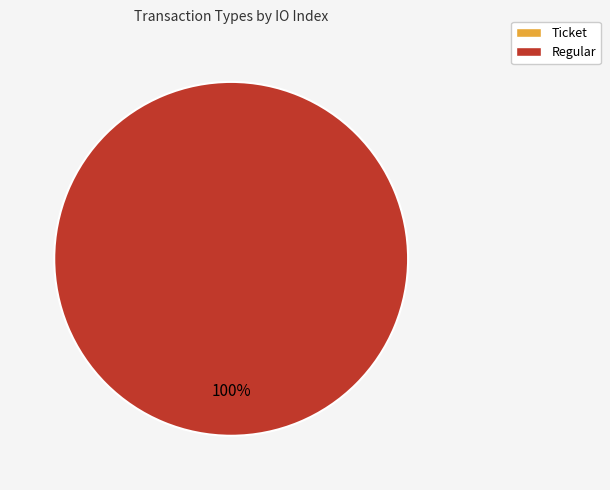

To the nearest percent, what is the average slice percentage?

50%